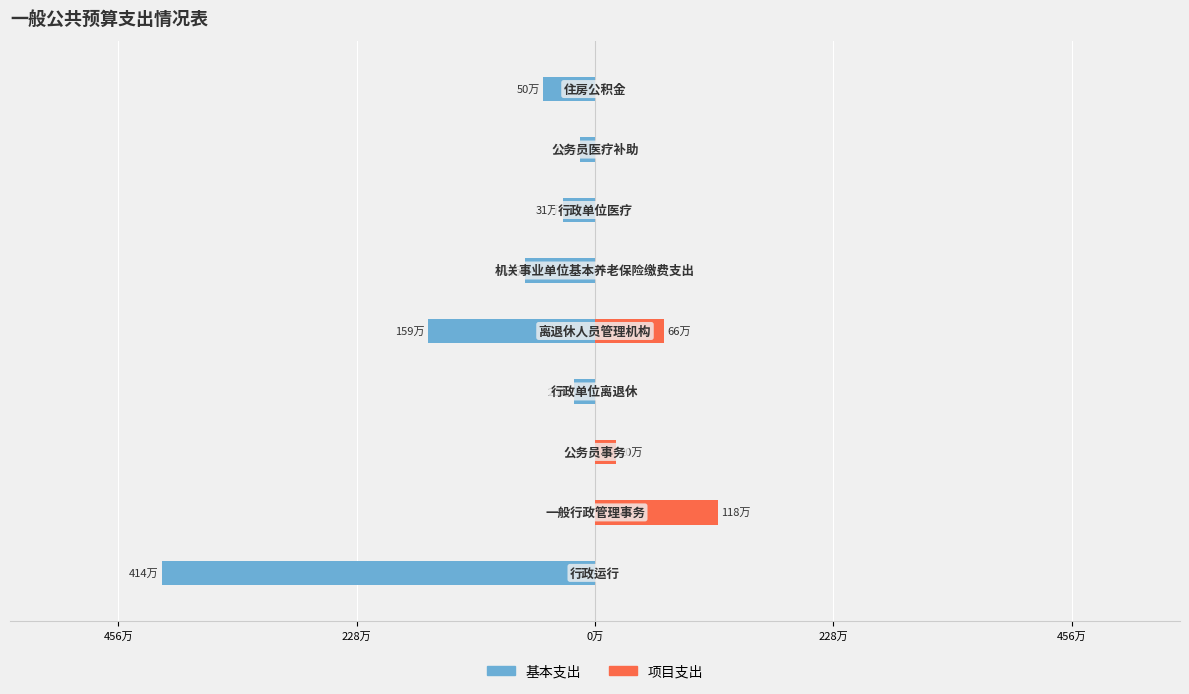

What are all the series names shown in the legend?

基本支出, 项目支出